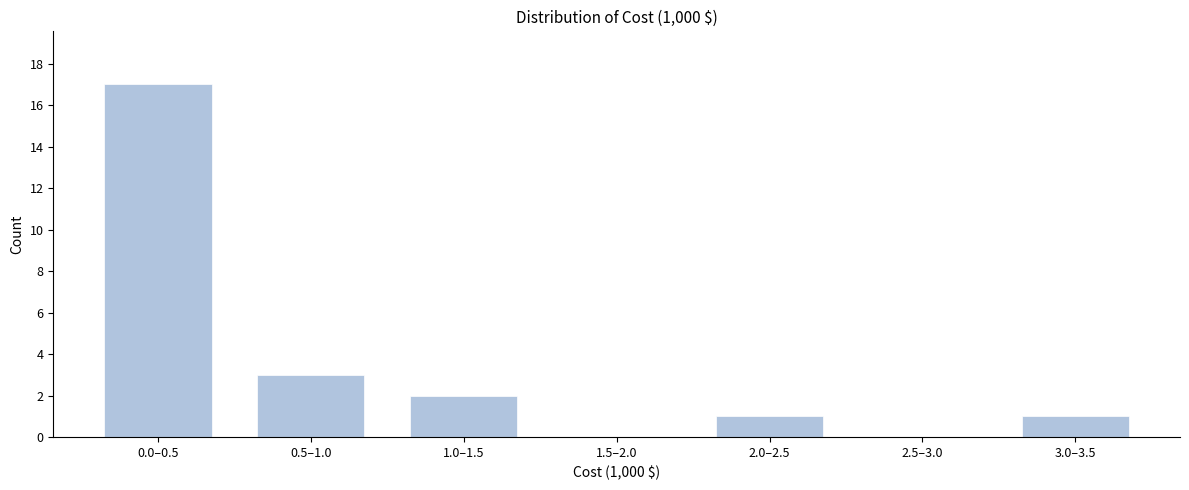

Reading left to right, list all the values displayed in this chart.

0.0–0.5=17	0.5–1.0=3	1.0–1.5=2	1.5–2.0=0	2.0–2.5=1	2.5–3.0=0	3.0–3.5=1